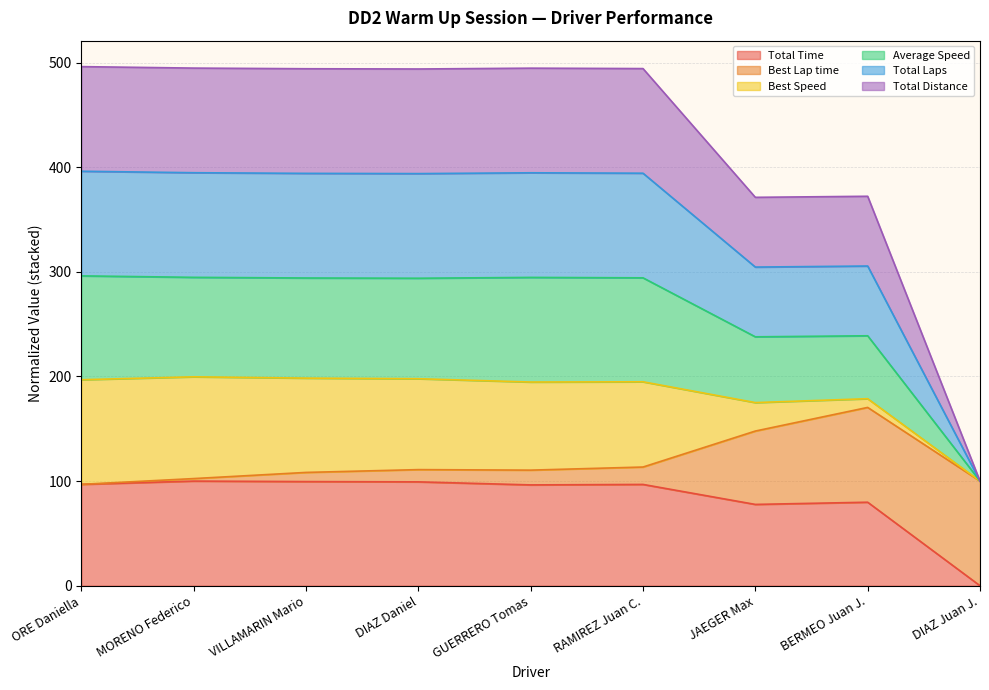

True or false: Total Laps and Average Speed cross at least once.

False